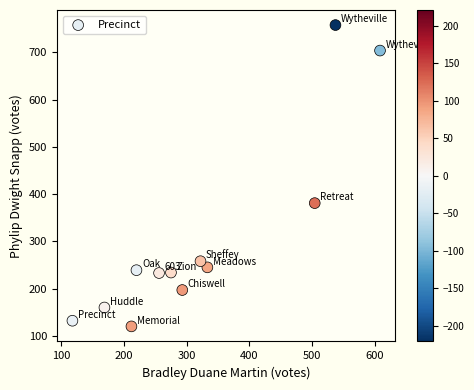

What is the range of Y values (max minus min)?

638